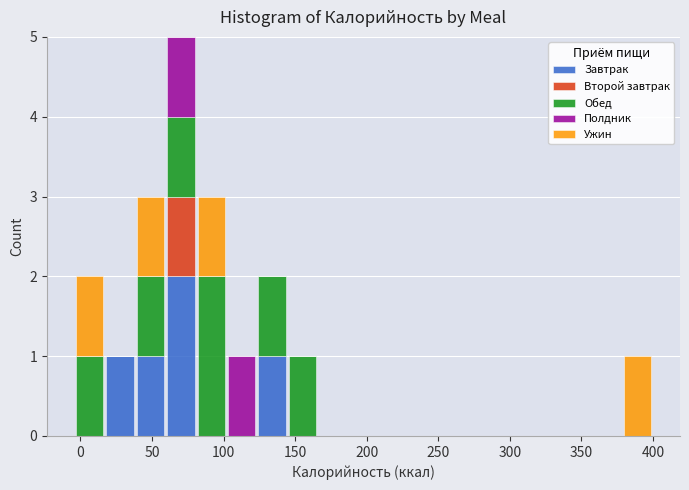

Which range on the x-axis has the tallest stacked bar (by total height)?

60 to 80